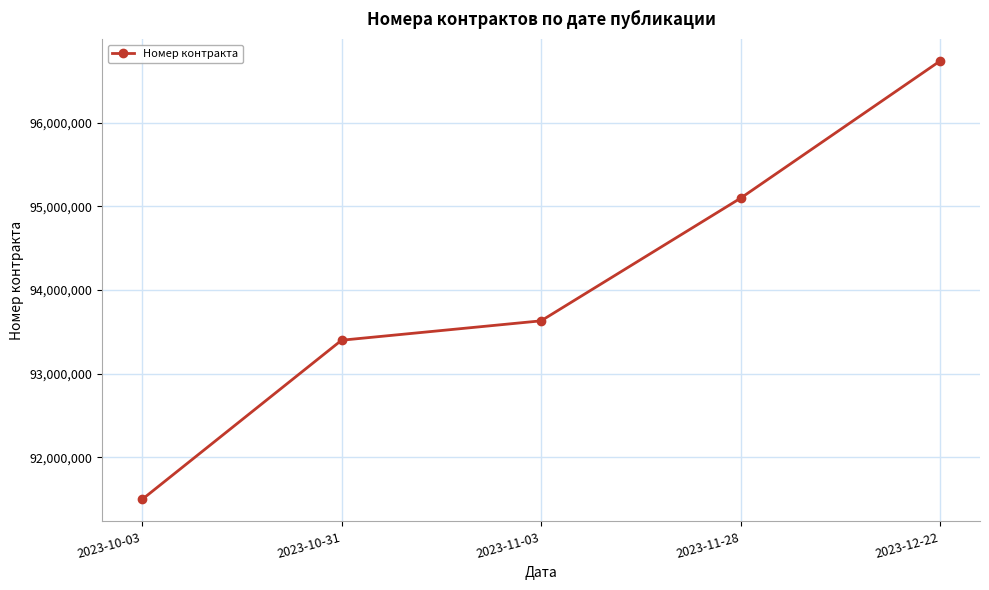

The value at 2023-11-28 is 95096514. True or false?

True